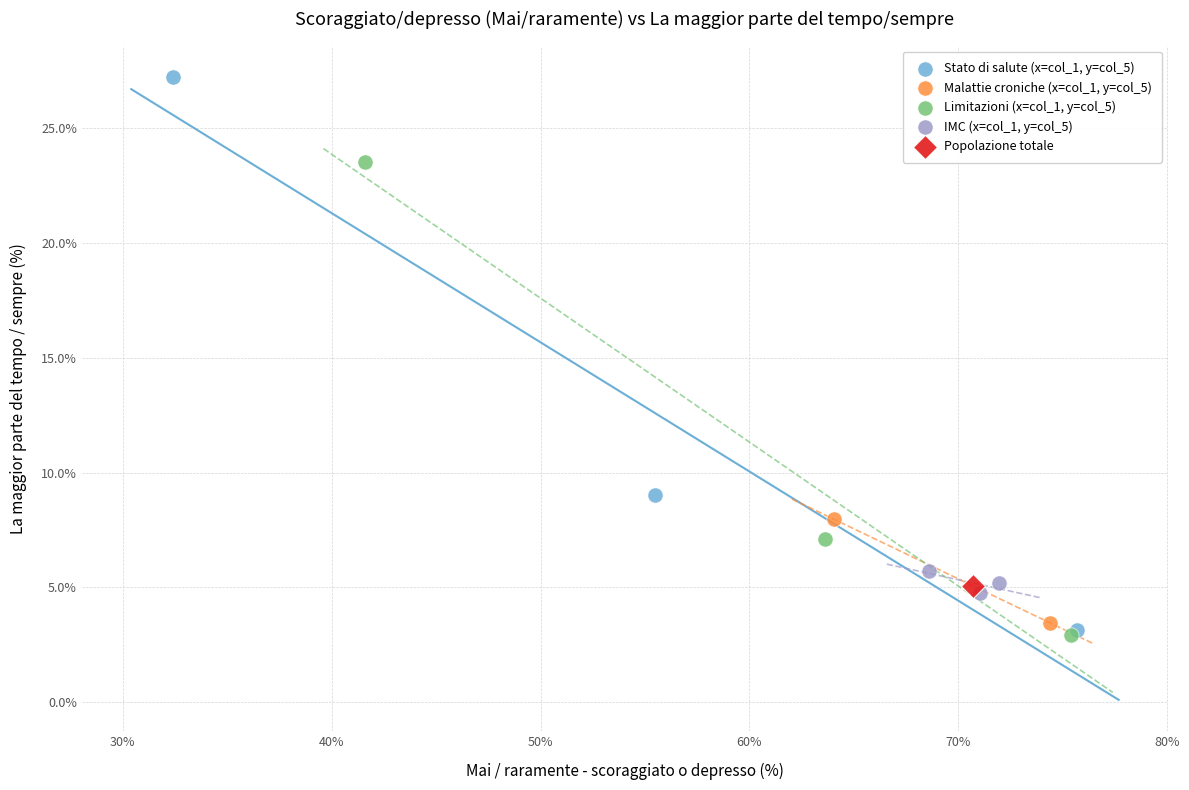

Which series reaches the maximum Y coordinate?

Stato di salute (x=col_1, y=col_5)